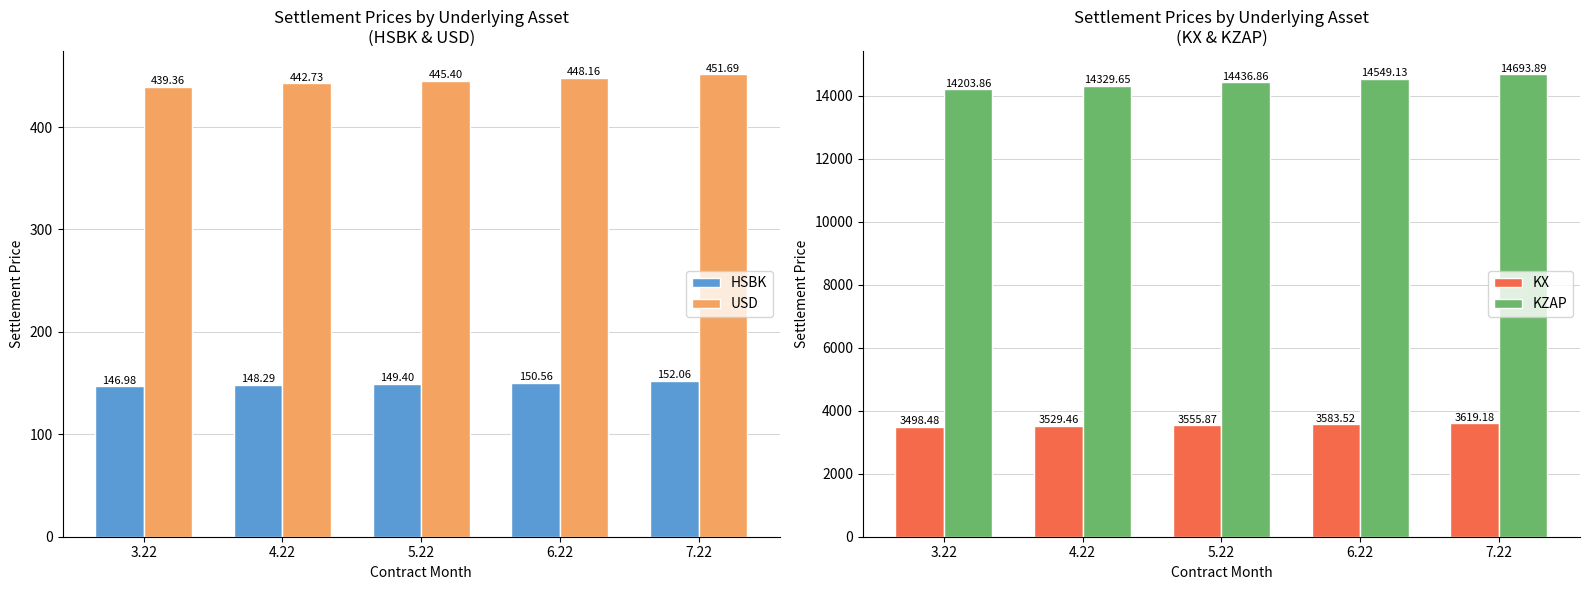

What is the approximate value of KZAP at 7.22?

14693.9